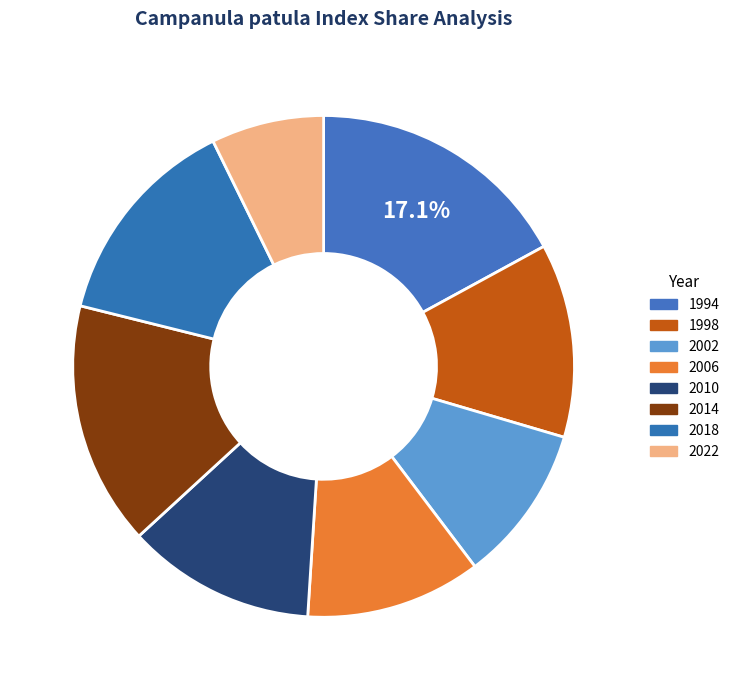

Is it true that 2010 is 12% of the pie?

True